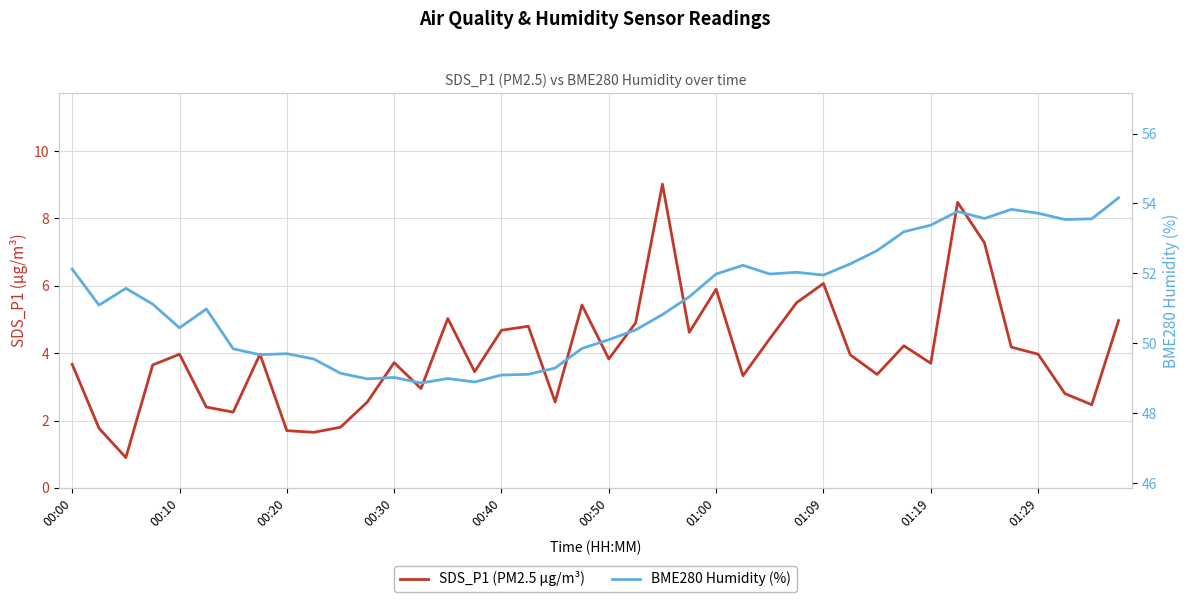

Rank the series by their maximum value, from lowest to highest.

SDS_P1 (PM2.5 µg/m³), BME280 Humidity (%)